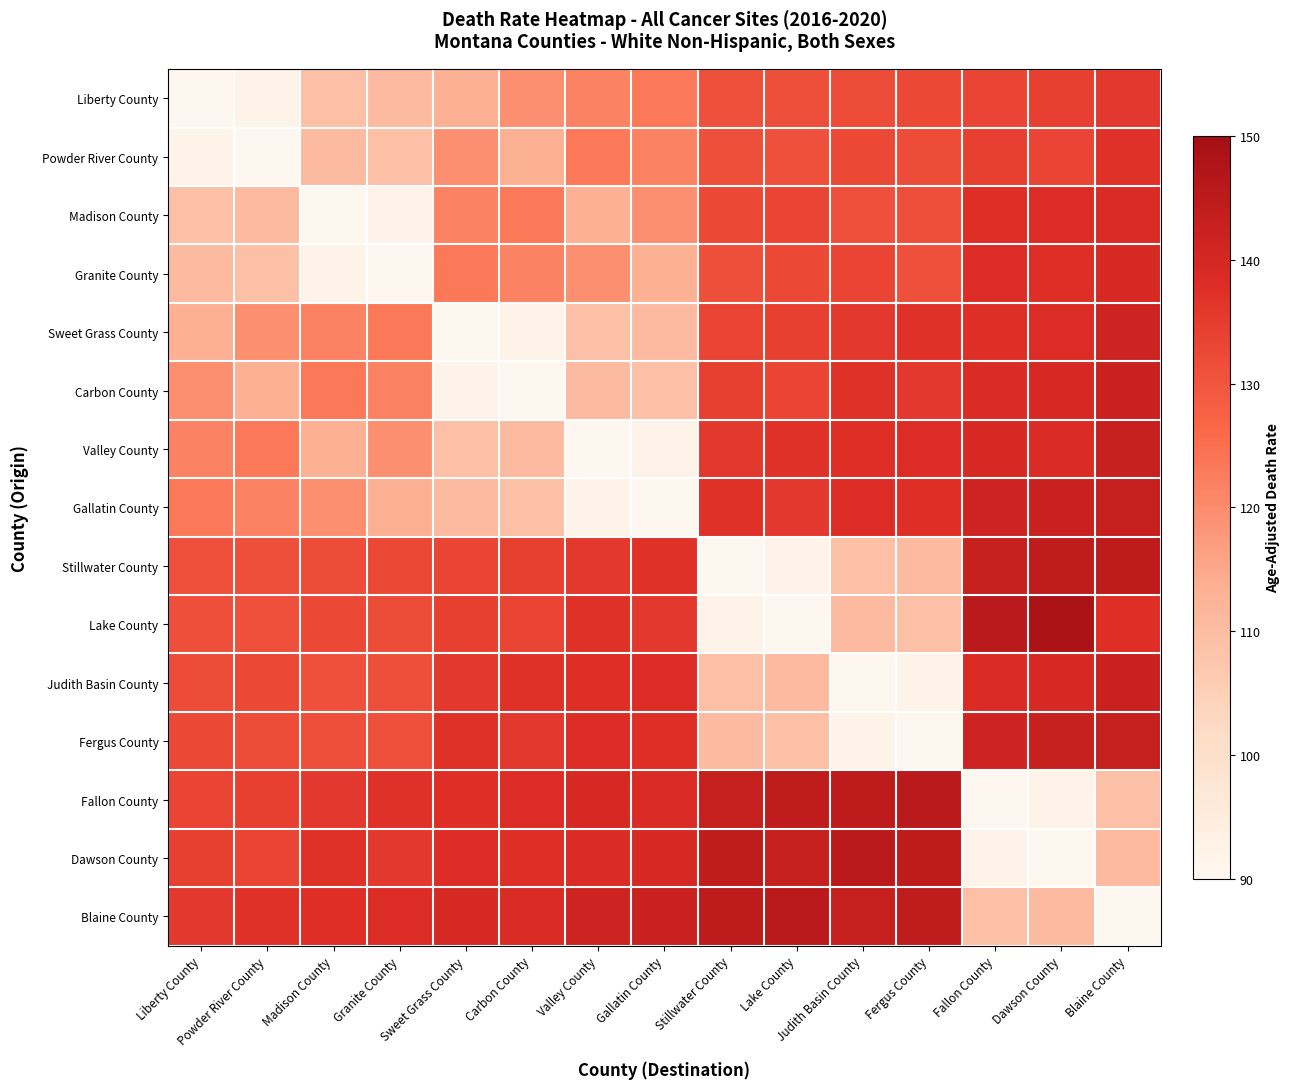

Which has a higher value, Madison County or Liberty County?

Madison County